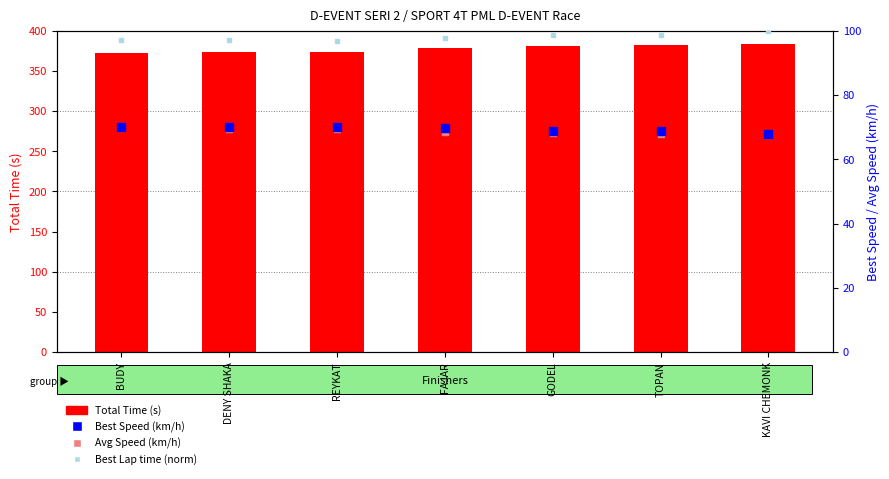

At how many categories does at least one series exceed 217?

7